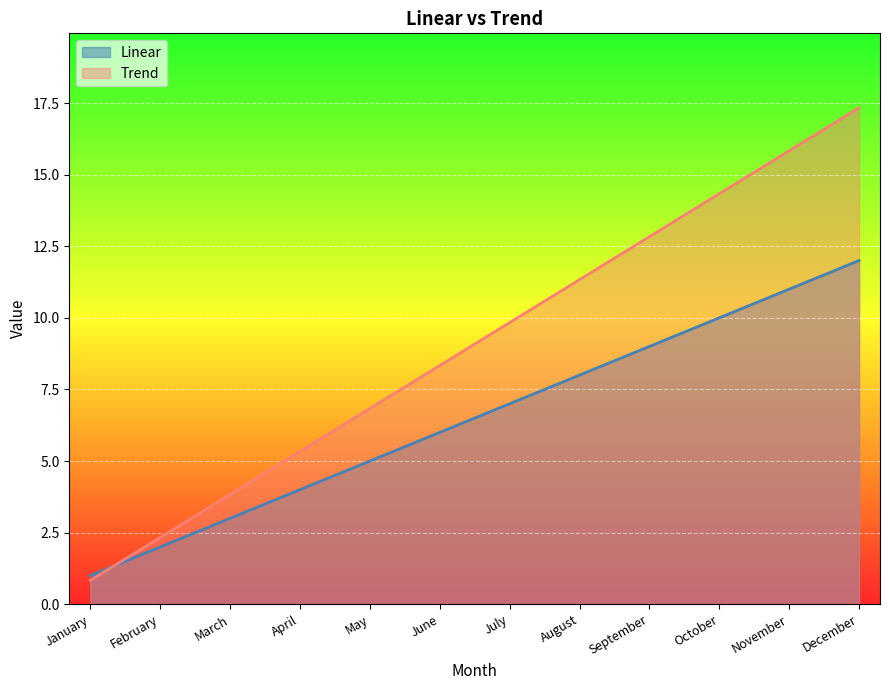

What is the greatest value displayed?

17.3